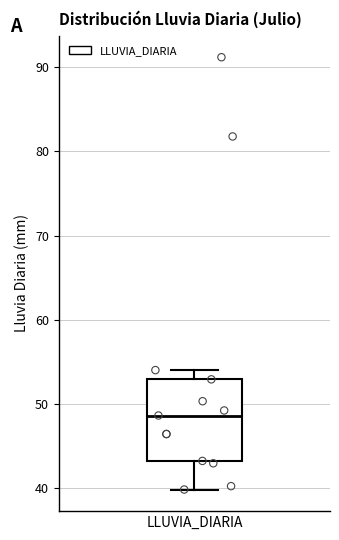

Transcribe this box plot: give where the median line is, the range the box spans, and where the two whiskers end, as read against the y-axis. The values are not printed on the chart, so give them approximately, as read against the axis.

median 49, box 43 to 53, whiskers 40 to 54